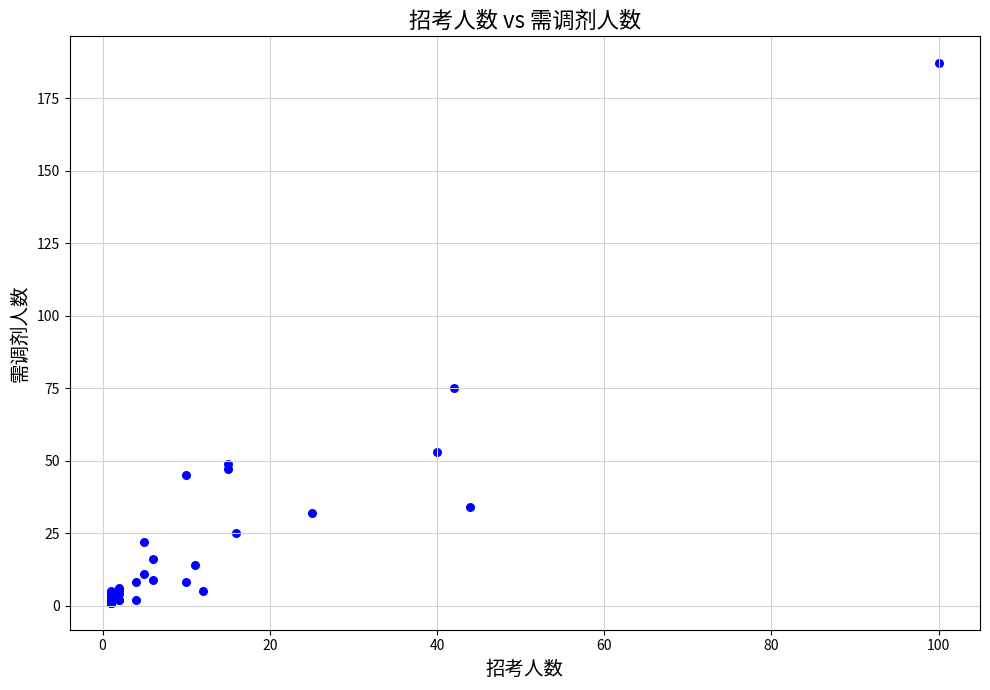

What Y value in the scatter plot is closest to 94?

75